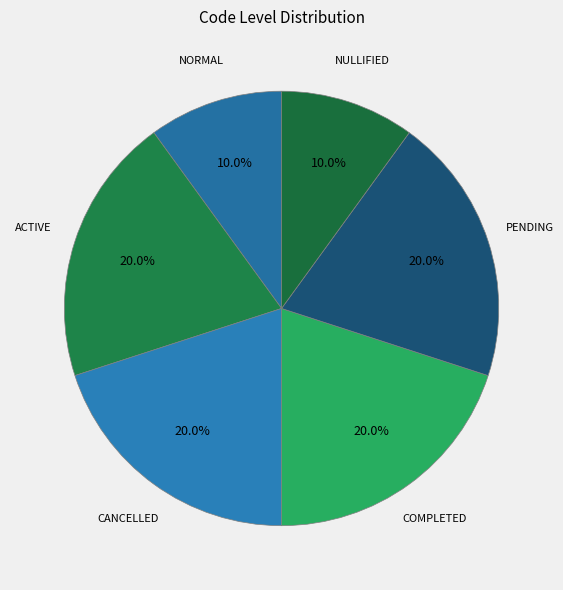

What is the ratio of the value at ACTIVE to the value at NORMAL?

2.0